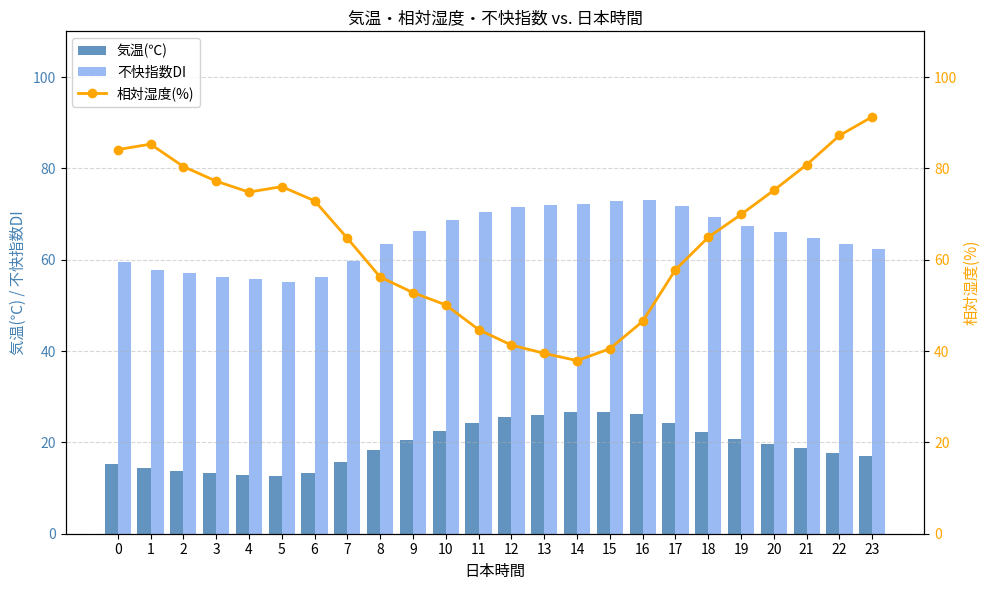

What is the value of the 気温(℃) bar at the 6th from the left?

12.6